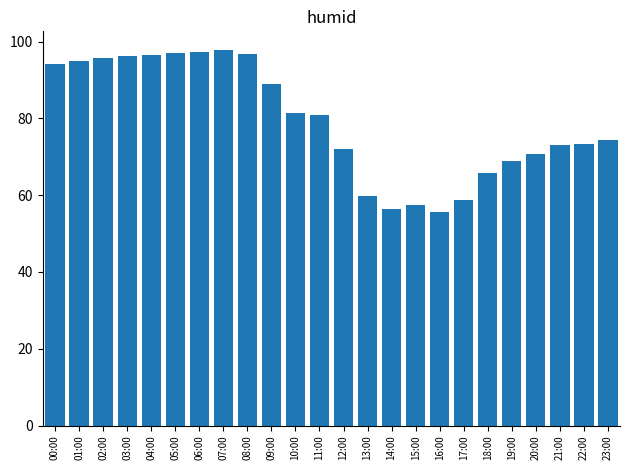

Where is the data nearest to the value 76?

23:00